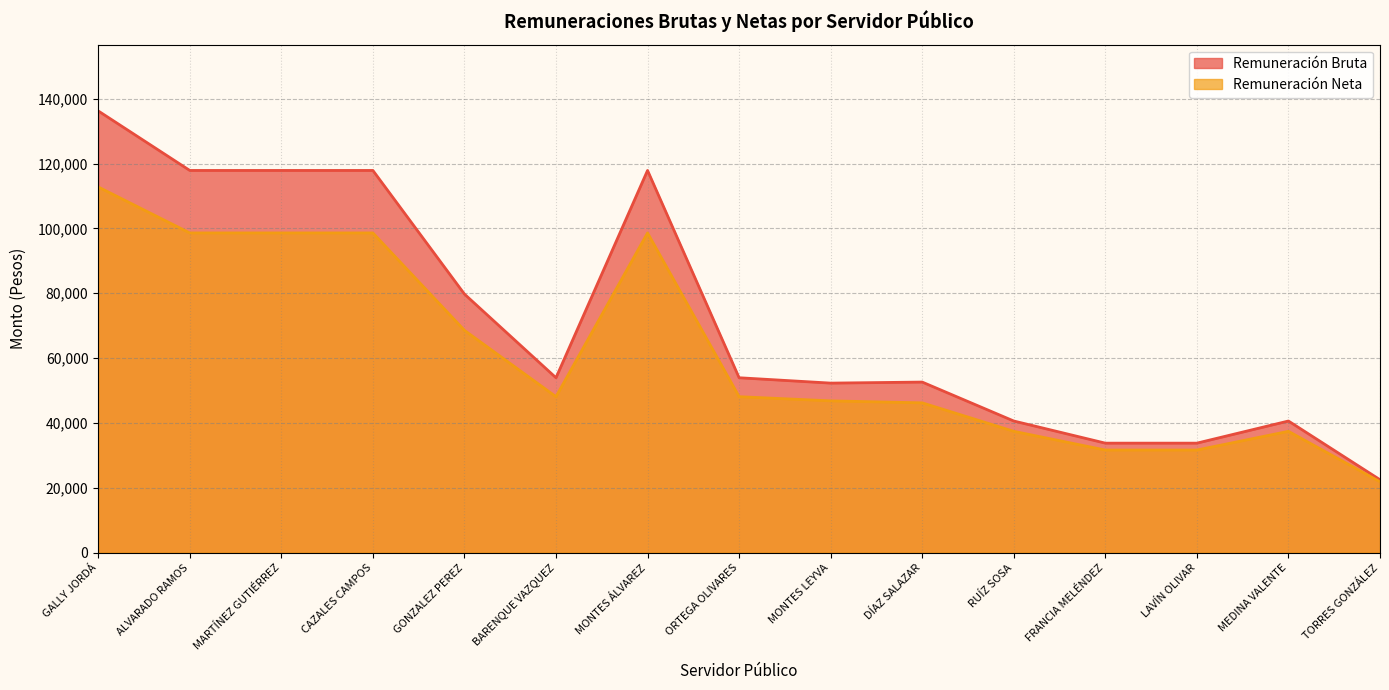

How many data points in Remuneración Bruta are above 53938?

8